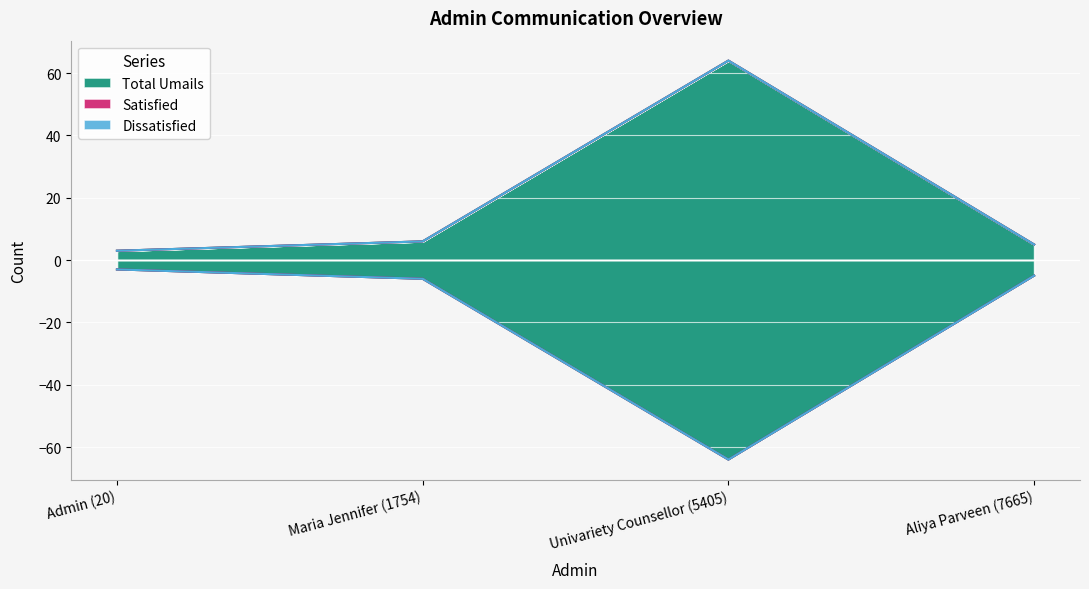

Rank the series at Univariety Counsellor (5405) from highest to lowest value.

Total Umails, Satisfied, Dissatisfied